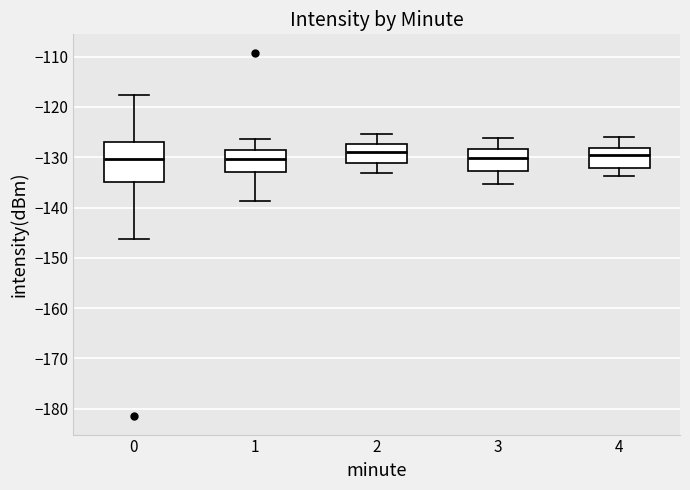

Where does the median line of the box at x = 3 sit on the y-axis? The values are not printed on the chart, so give them approximately, as read against the axis.

-130